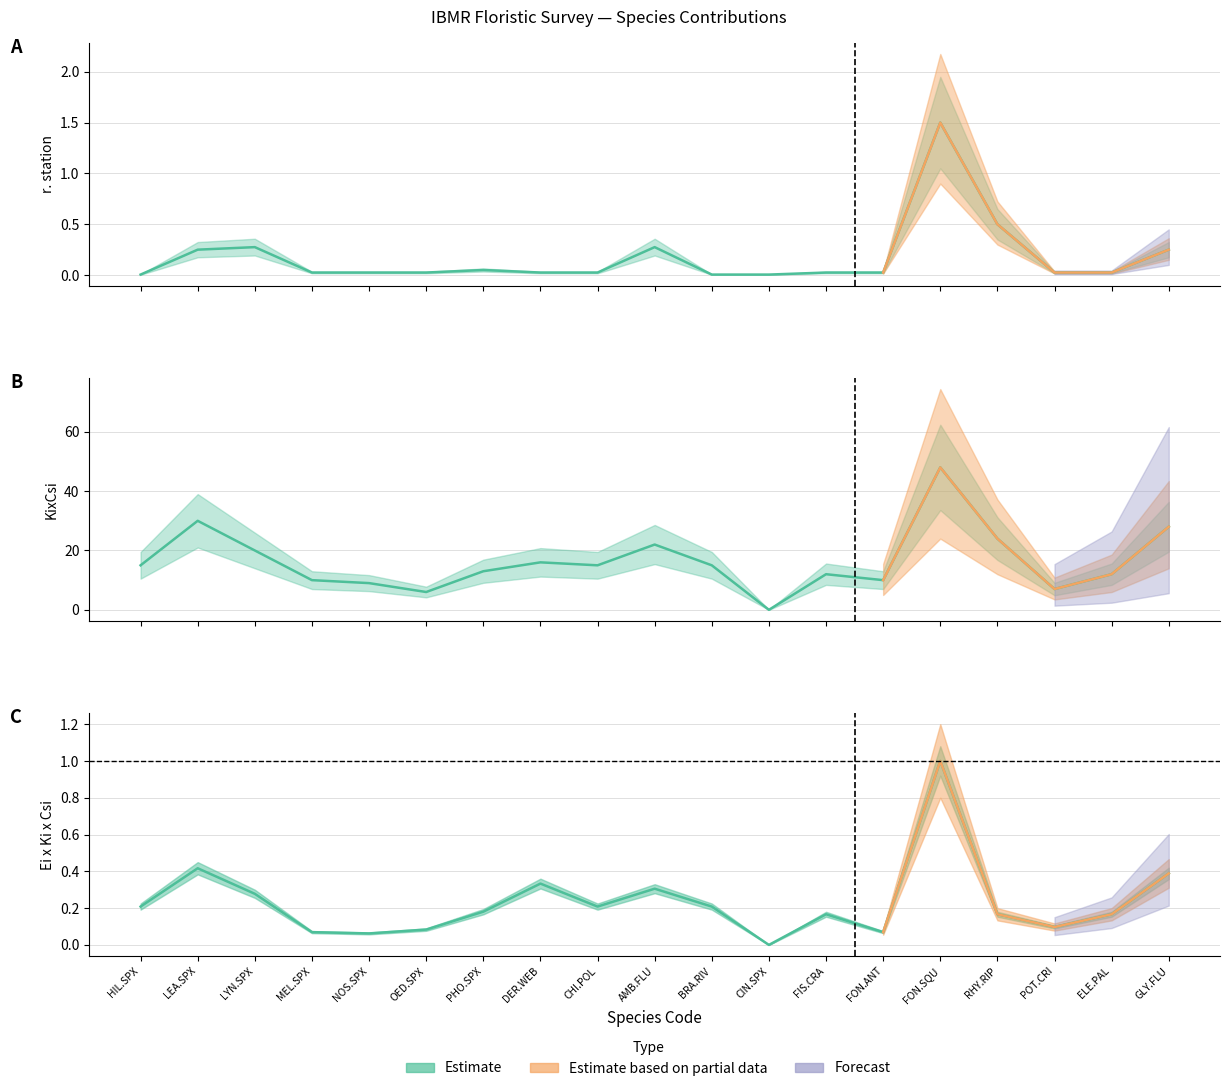

At which category does the chart reach its peak across all series?

FON.SQU